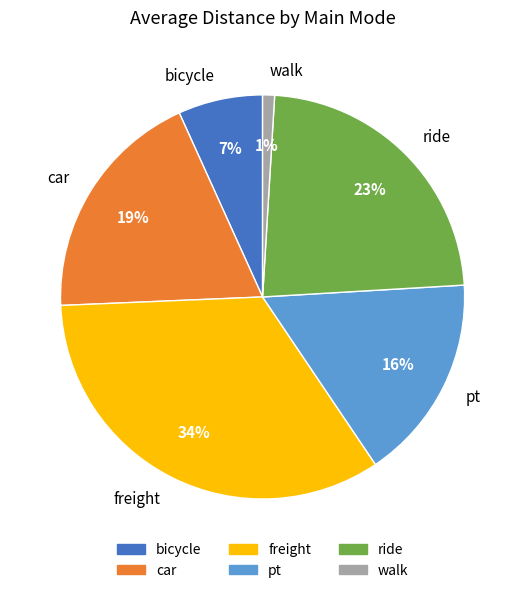

Is pt the majority of the pie?

No